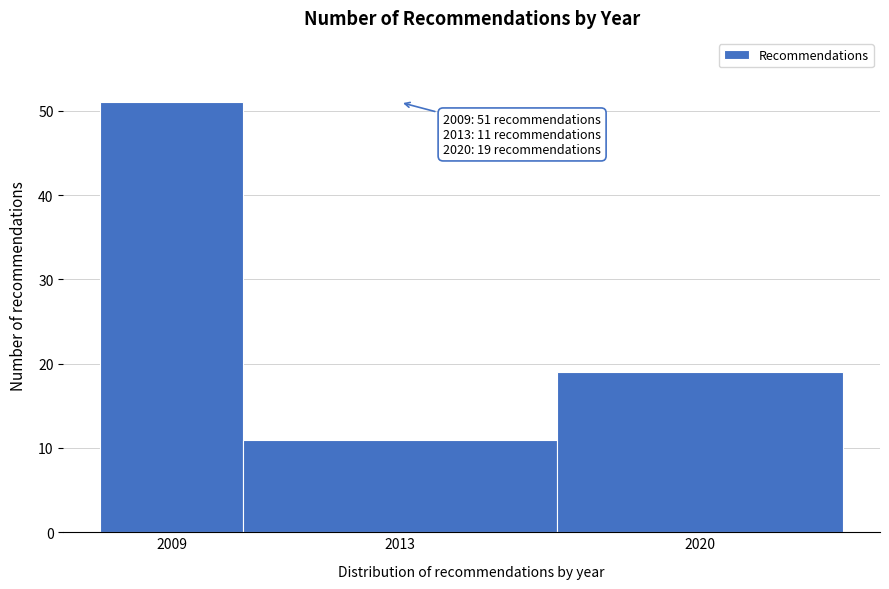

Reading left to right, what are all the values shown in this chart?

2009=51	2013=11	2020=19